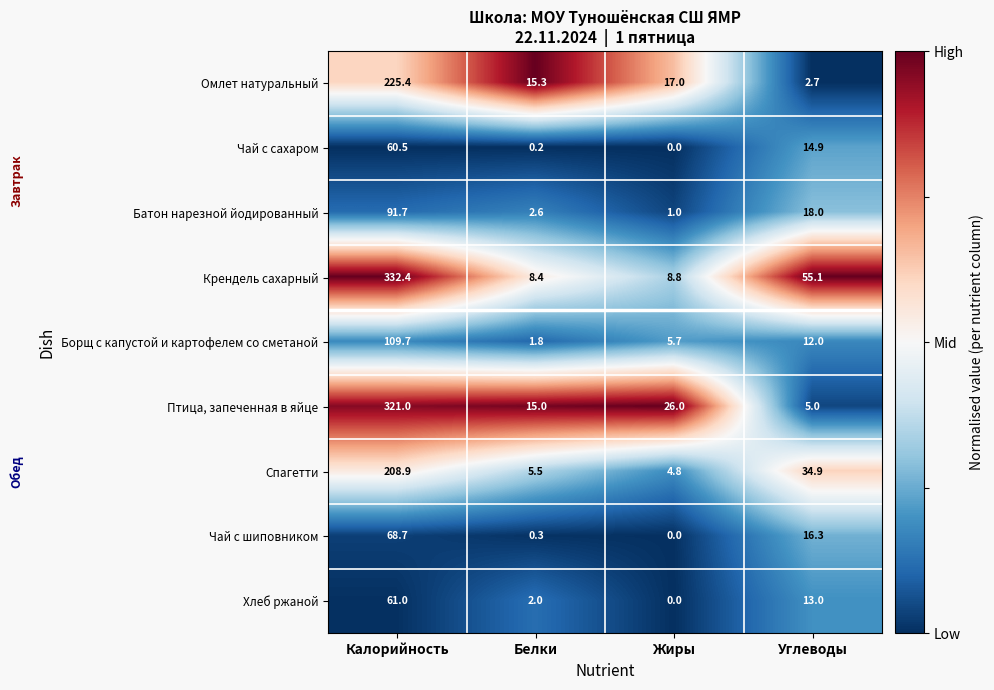

The Батон нарезной йодированный series shows 56.4 at Калорийность. True or false?

False